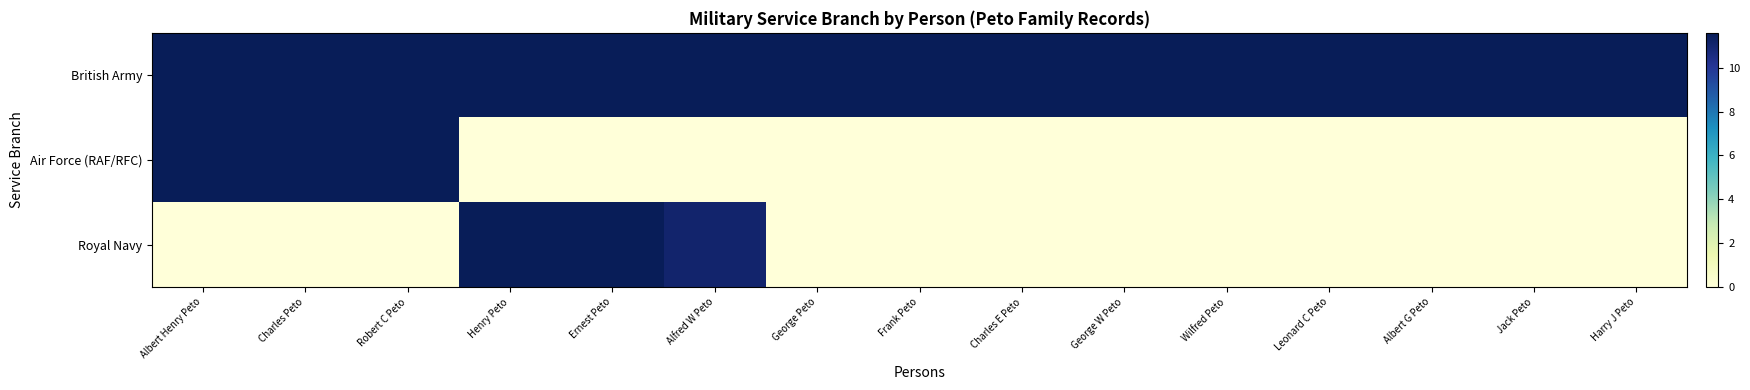

Reading right to left, extract all data points from this chart.

British Army: Harry J Peto=11.6	Jack Peto=11.6	Albert G Peto=11.6	Leonard C Peto=11.6	Wilfred Peto=11.6	George W Peto=11.6	Charles E Peto=11.6	Frank Peto=11.6	George Peto=11.6	Alfred W Peto=11.6	Ernest Peto=11.6	Henry Peto=11.6	Robert C Peto=11.6	Charles Peto=11.6	Albert Henry Peto=11.6
Air Force (RAF/RFC): Harry J Peto=0.0	Jack Peto=0.0	Albert G Peto=0.0	Leonard C Peto=0.0	Wilfred Peto=0.0	George W Peto=0.0	Charles E Peto=0.0	Frank Peto=0.0	George Peto=0.0	Alfred W Peto=0.0	Ernest Peto=0.0	Henry Peto=0.0	Robert C Peto=11.6	Charles Peto=11.6	Albert Henry Peto=11.6
Royal Navy: Harry J Peto=0.0	Jack Peto=0.0	Albert G Peto=0.0	Leonard C Peto=0.0	Wilfred Peto=0.0	George W Peto=0.0	Charles E Peto=0.0	Frank Peto=0.0	George Peto=0.0	Alfred W Peto=11.1	Ernest Peto=11.6	Henry Peto=11.6	Robert C Peto=0.0	Charles Peto=0.0	Albert Henry Peto=0.0